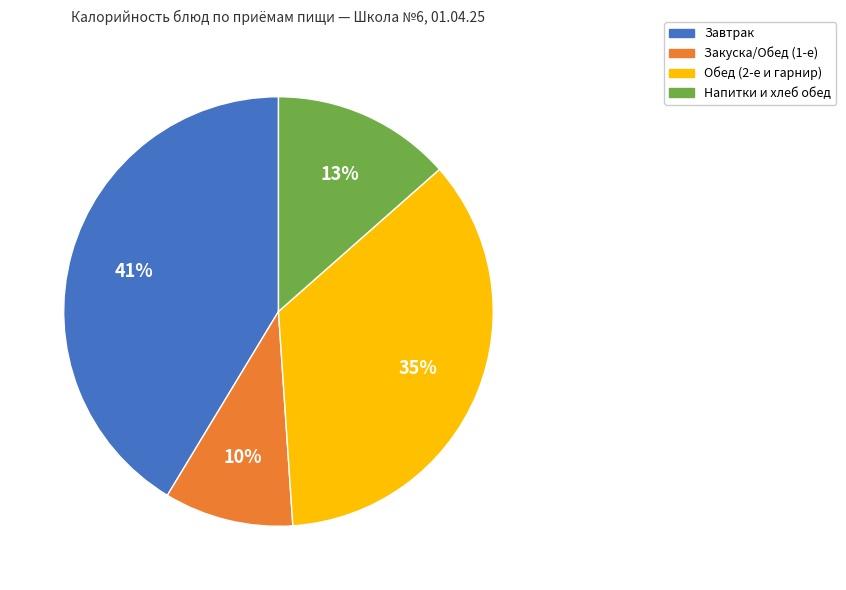

Does any single category account for the majority?

No